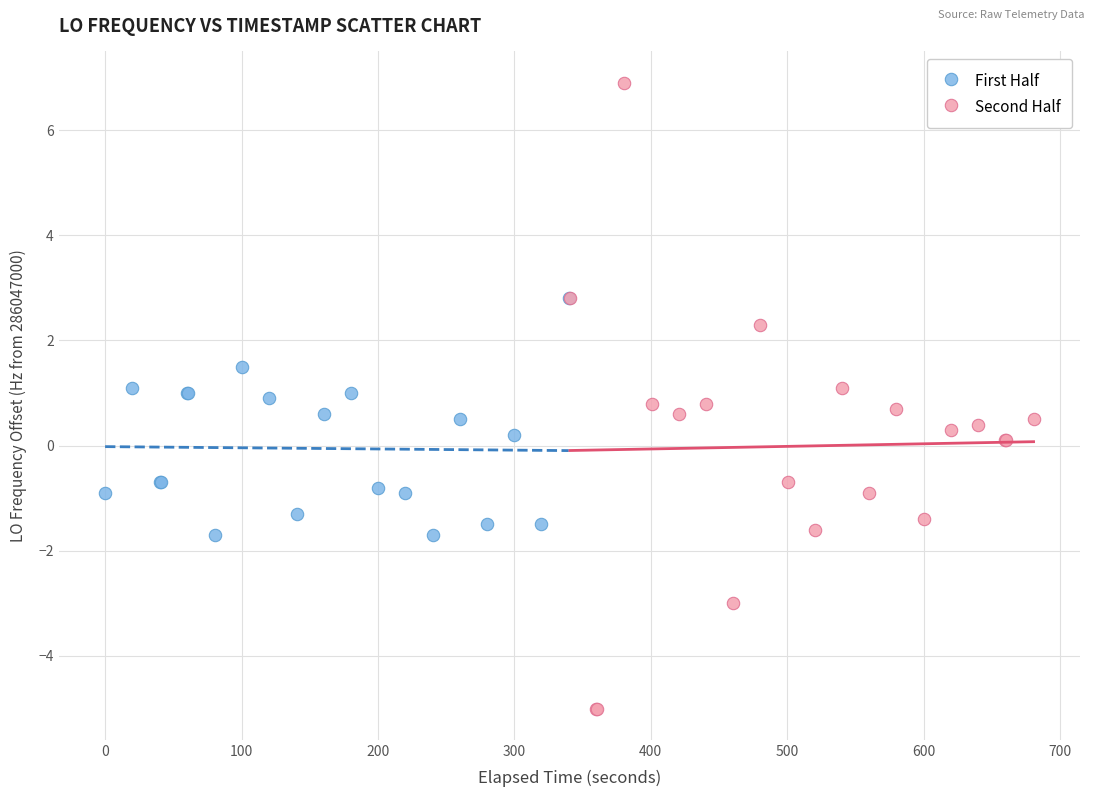

What are all the series names shown in the legend?

First Half, Second Half